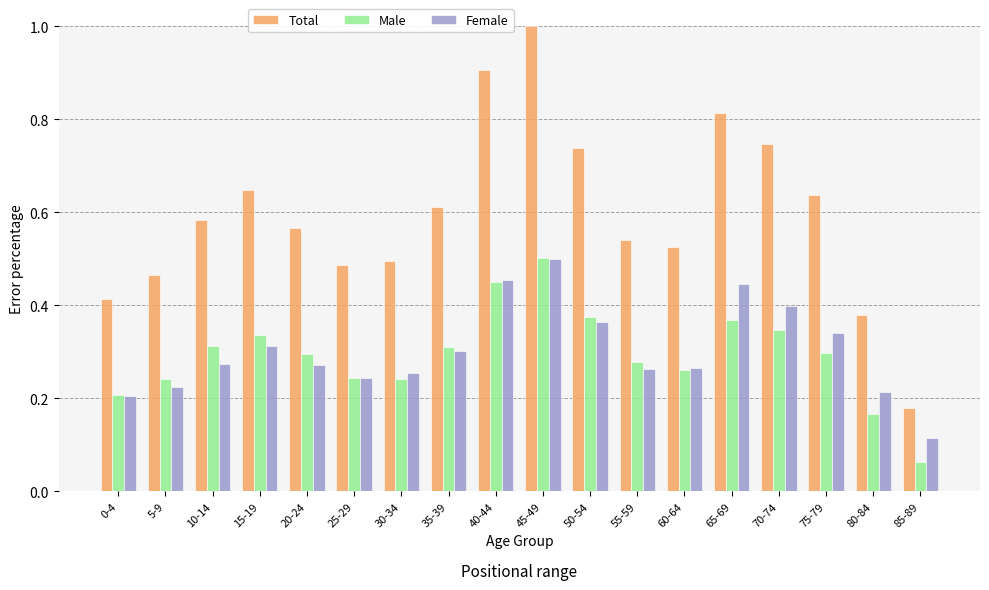

Between 0-4 and 20-24, which series saw the biggest shift?

Total